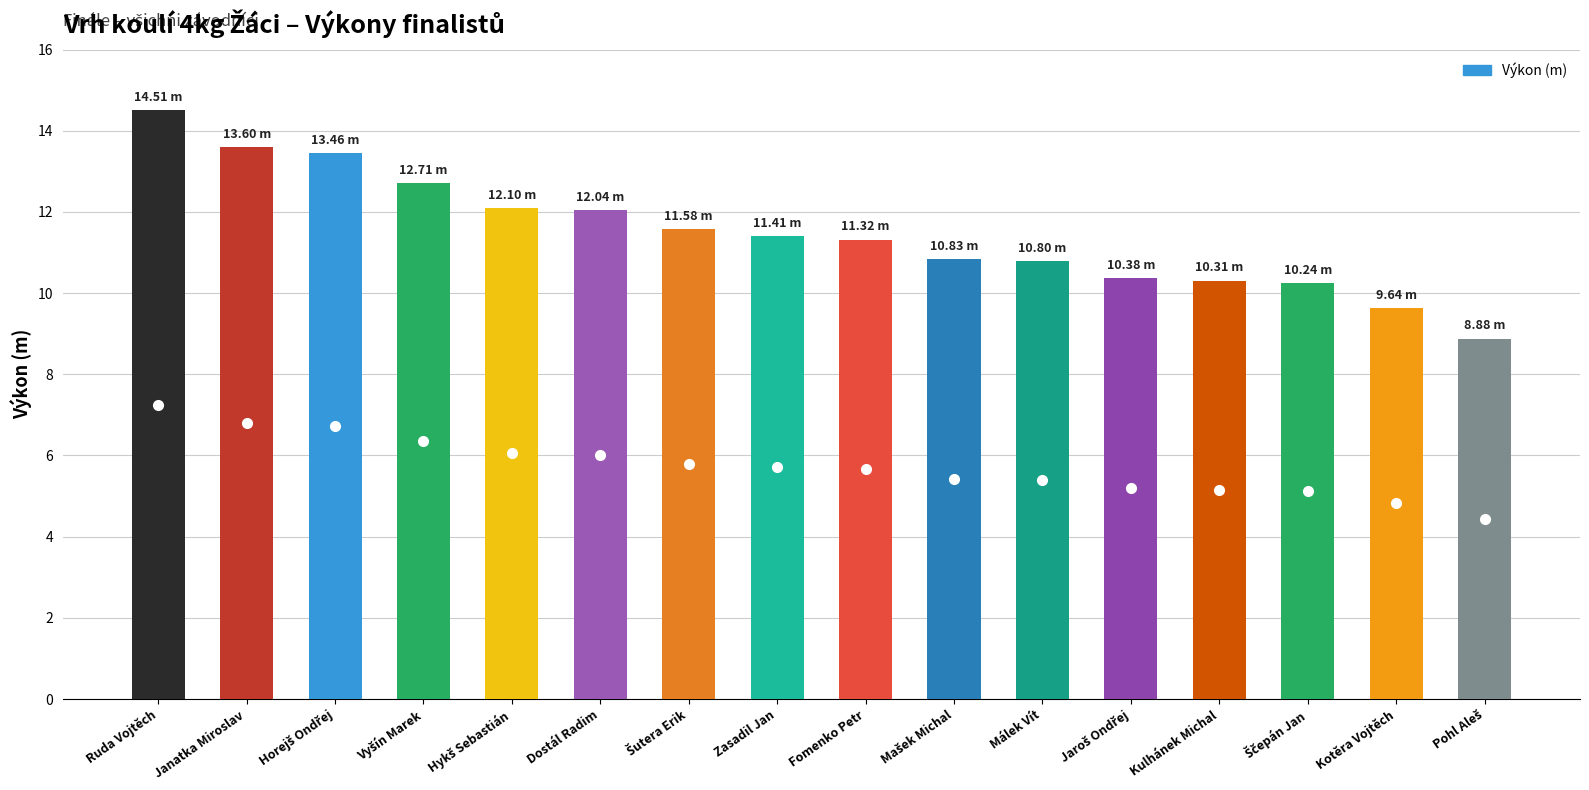

What position from the right is Dostál Radim?

11